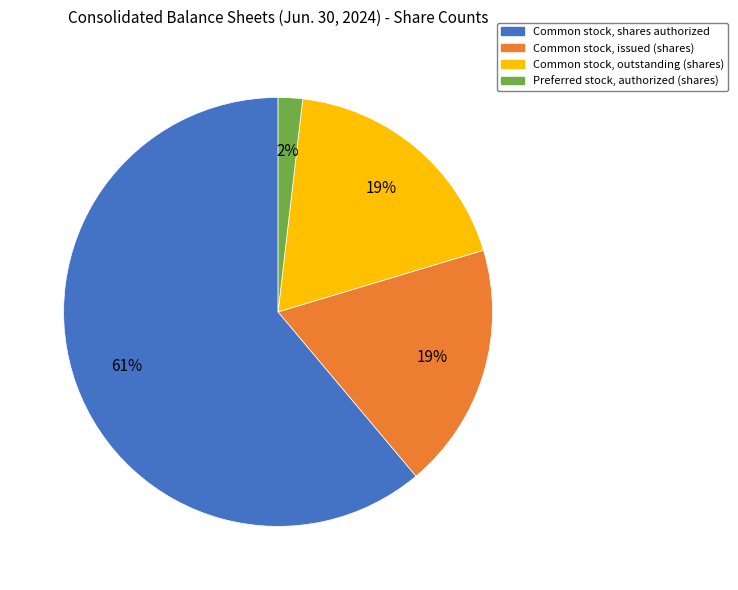

Combined, do Common stock, shares authorized and Preferred stock, authorized (shares) account for over 50%?

Yes